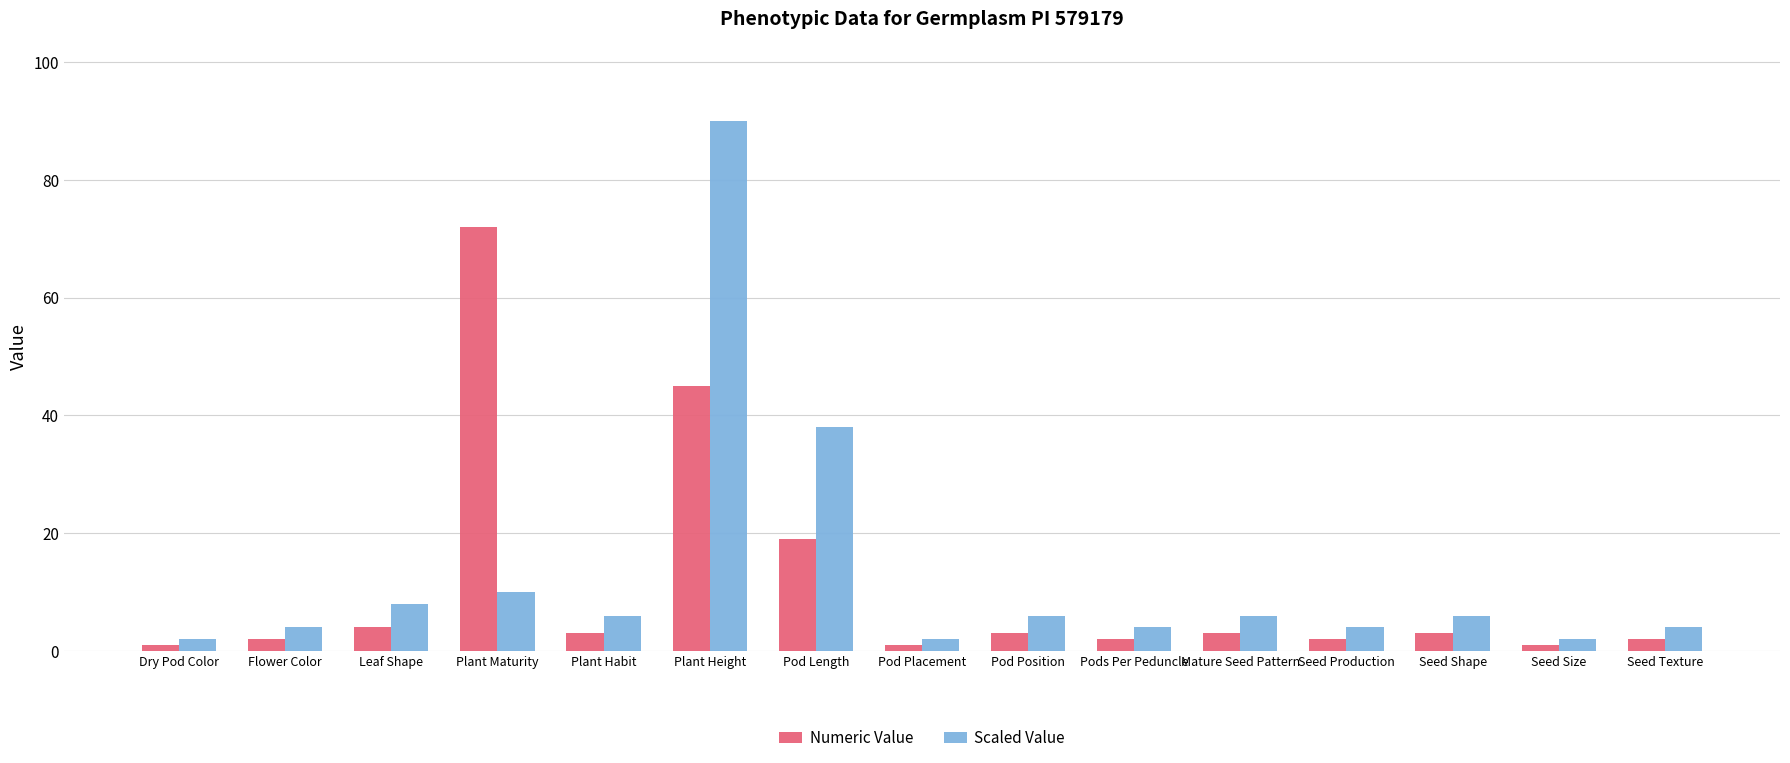

Reading left to right, transcribe all the data shown in this chart.

Numeric Value: Dry Pod Color=1	Flower Color=2	Leaf Shape=4	Plant Maturity=72	Plant Habit=3	Plant Height=45	Pod Length=19	Pod Placement=1	Pod Position=3	Pods Per Peduncle=2	Mature Seed Pattern=3	Seed Production=2	Seed Shape=3	Seed Size=1	Seed Texture=2
Scaled Value: Dry Pod Color=2	Flower Color=4	Leaf Shape=8	Plant Maturity=10	Plant Habit=6	Plant Height=90	Pod Length=38	Pod Placement=2	Pod Position=6	Pods Per Peduncle=4	Mature Seed Pattern=6	Seed Production=4	Seed Shape=6	Seed Size=2	Seed Texture=4